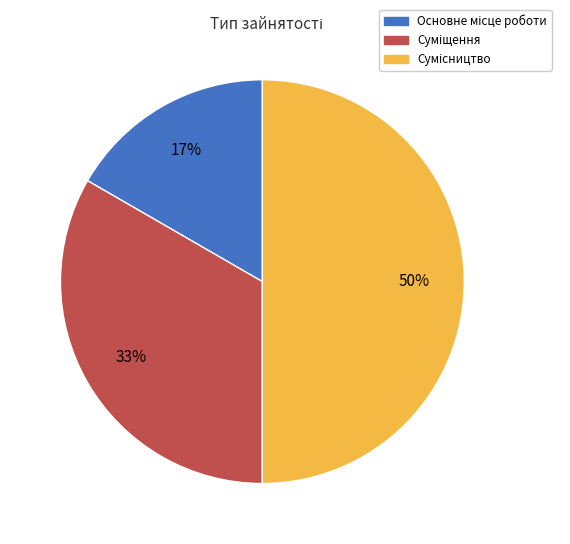

To the nearest percent, what is the average slice percentage?

33%